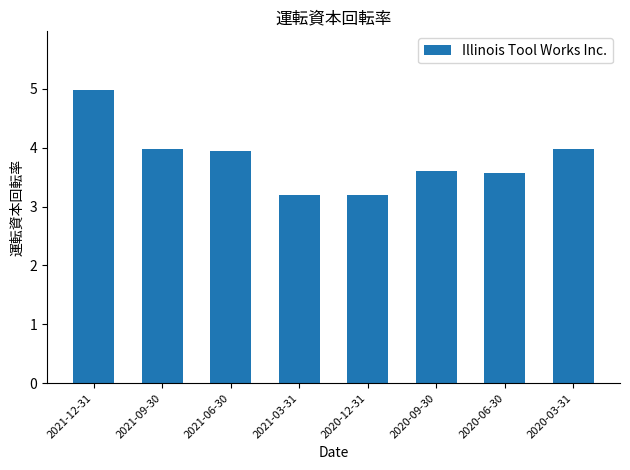

What is the value of the 1st bar from the left?

5.0